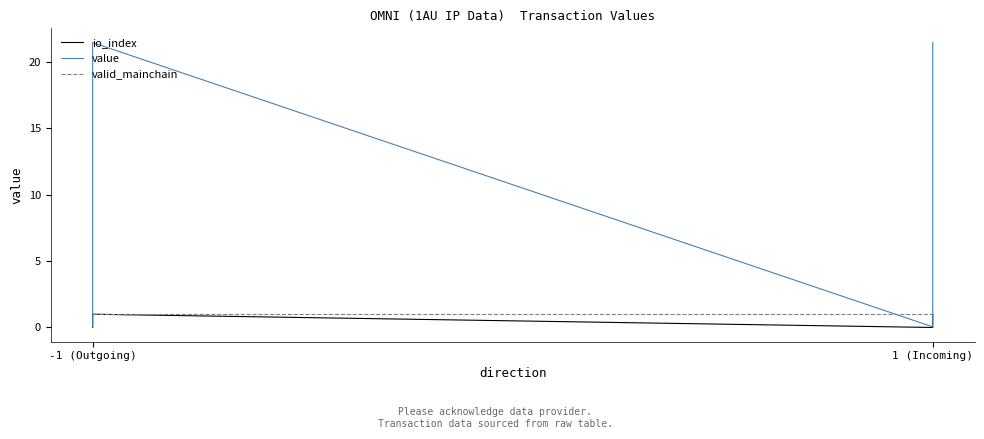

What is the difference between the maximum and second lowest values in the value series?

21.4